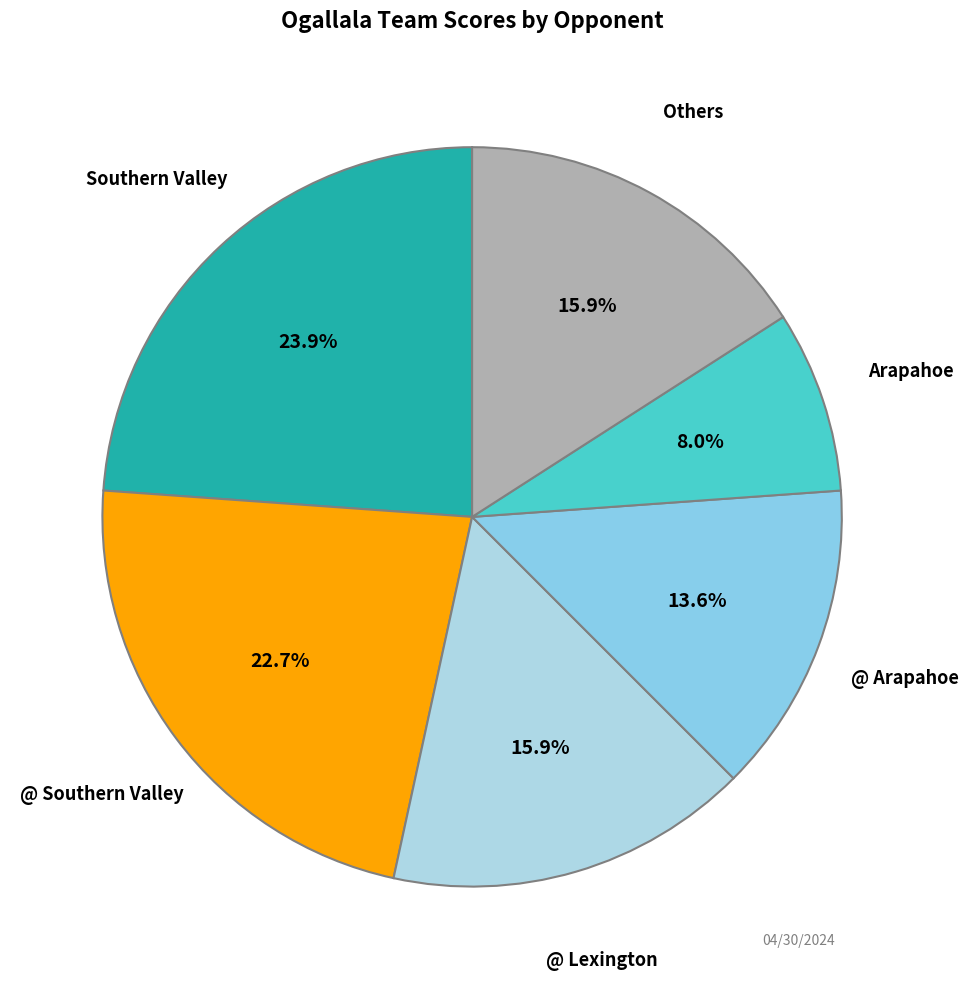

Count the number of slices in the pie.

6